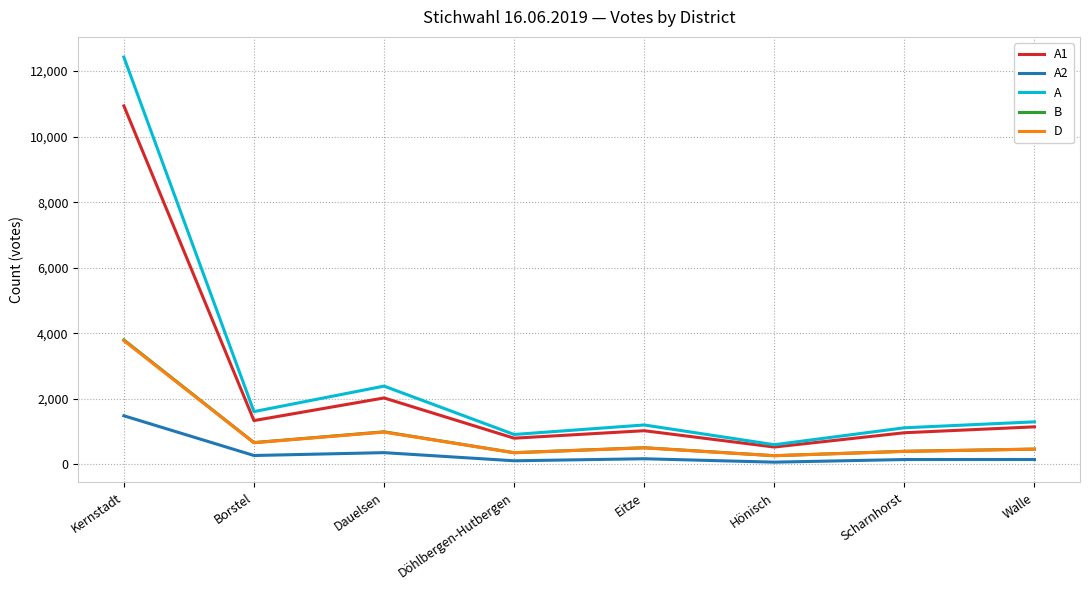

What is the maximum value shown in the chart?

12422